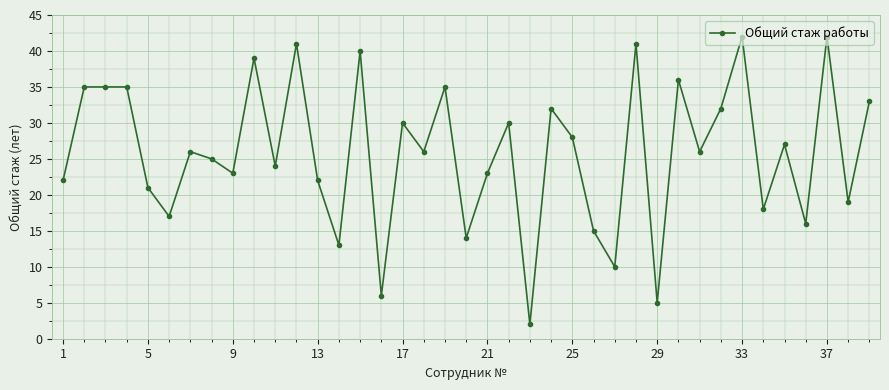

True or false: the data has more than 0 interior local peaks.

True